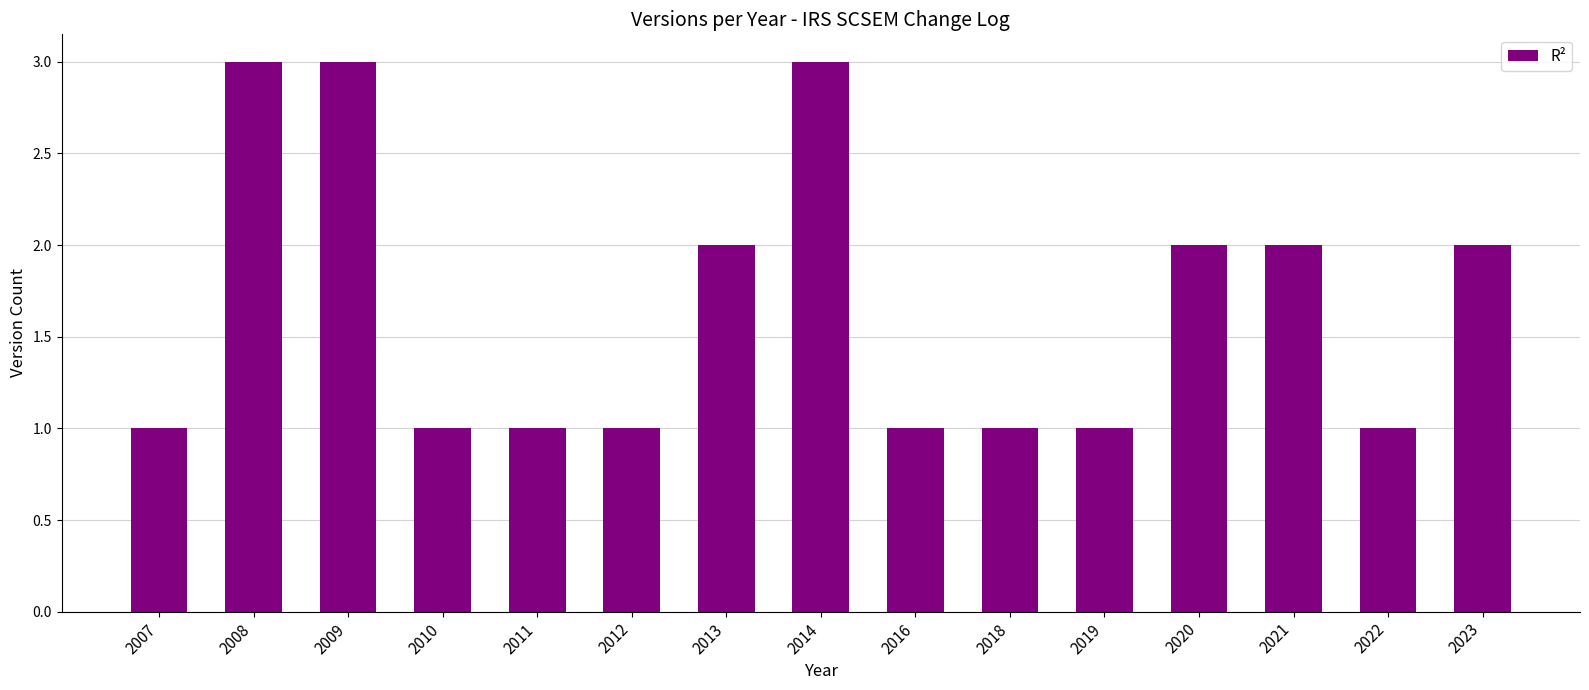

How many data points does each series have?

15